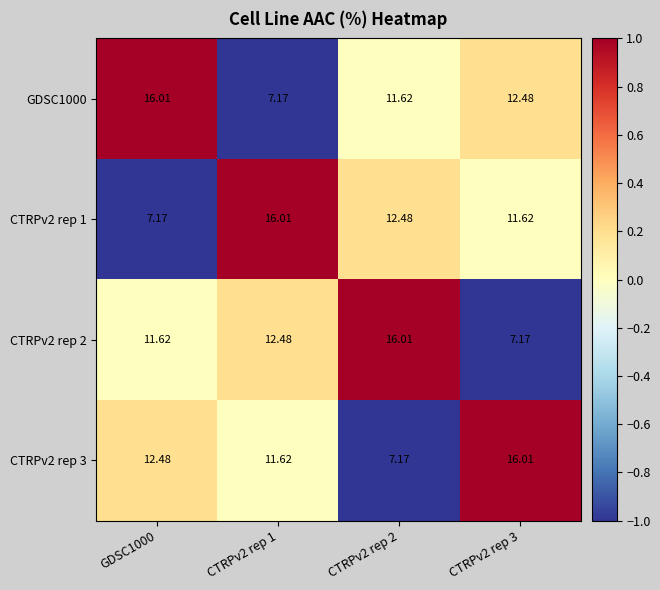

Is the value of CTRPv2 rep 2 at CTRPv2 rep 2 greater than the value of GDSC1000 at CTRPv2 rep 1?

Yes